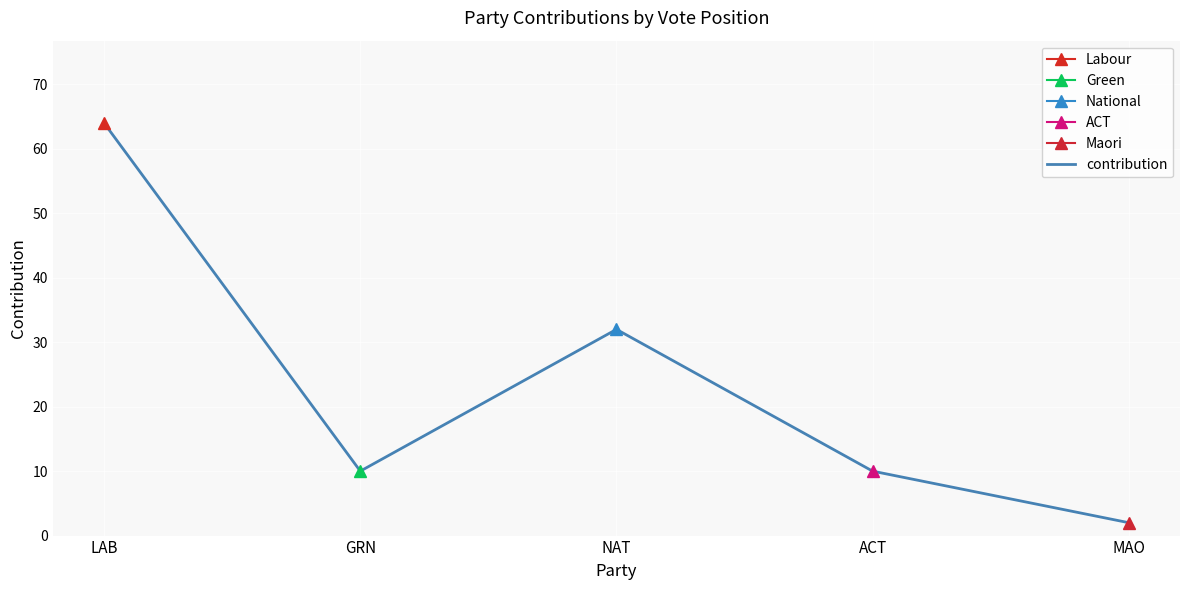

What is the sum of all values?

118